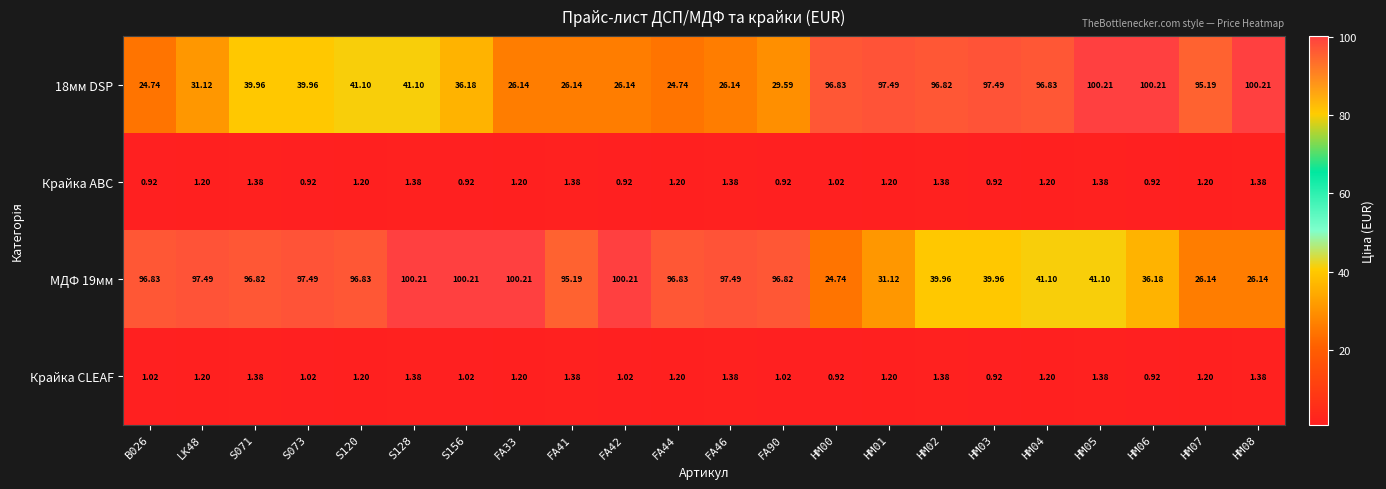

Is the value of Крайка CLEAF at FA44 greater than the value of Крайка ABC at B026?

Yes